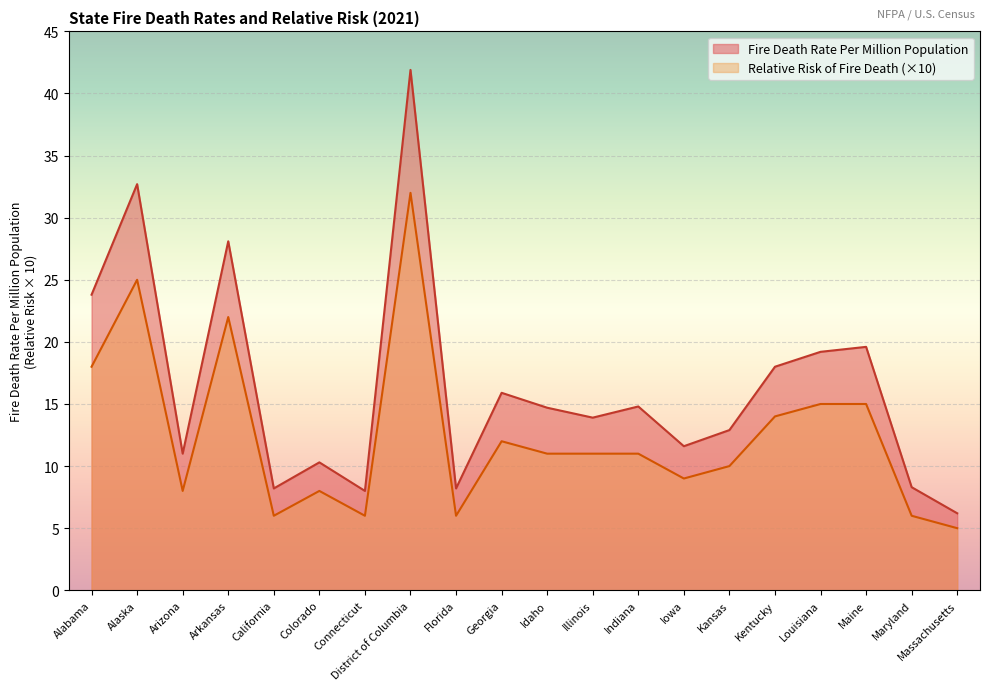

What is the average value of the Relative Risk of Fire Death series?

12.5